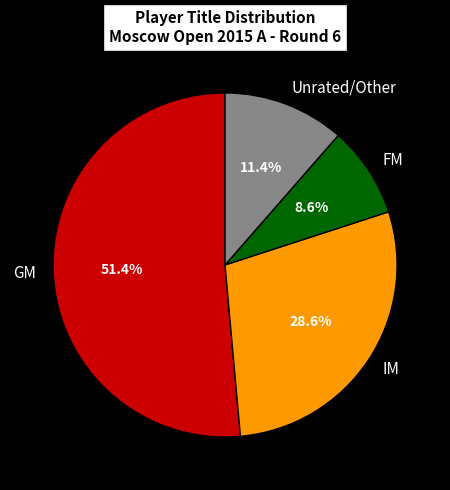

Does GM represent more than half of the total?

Yes